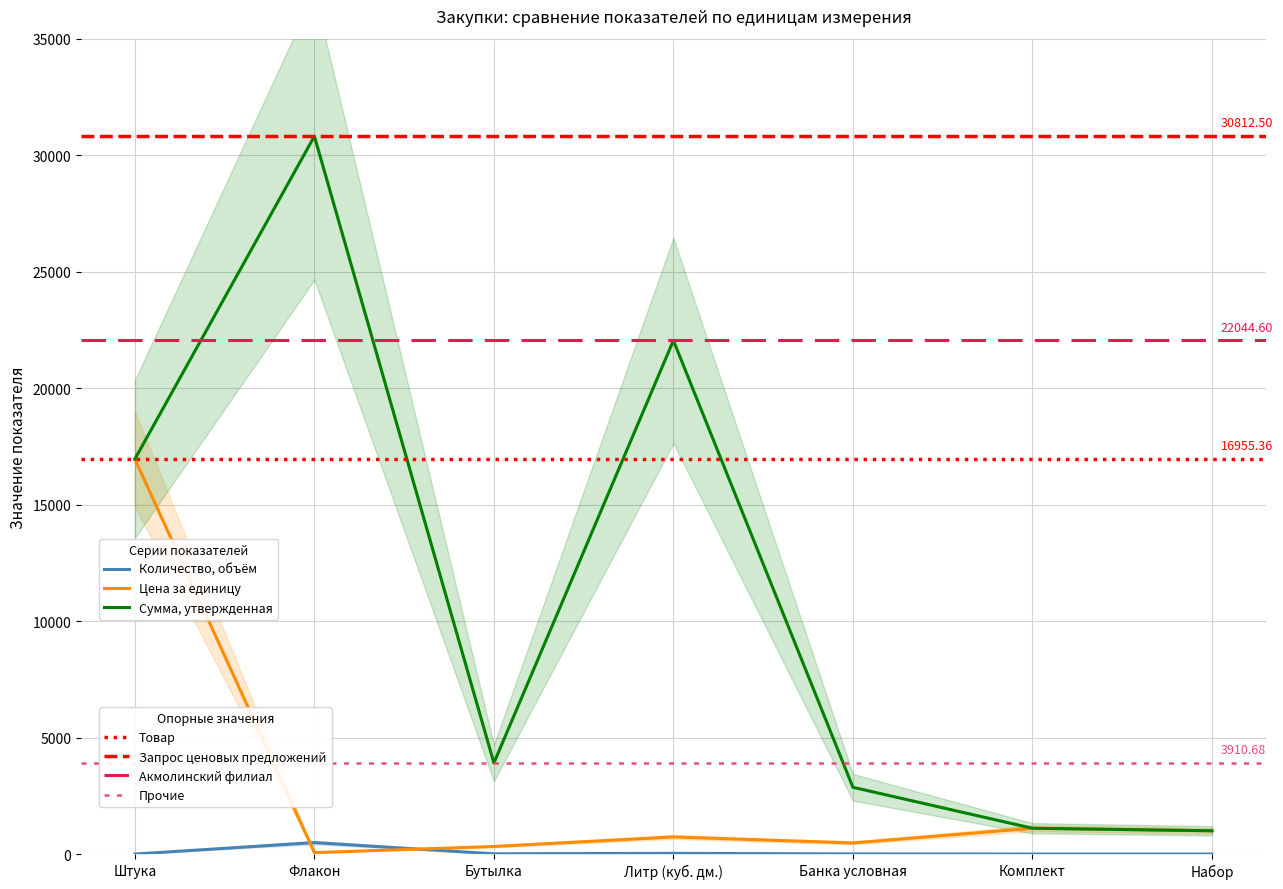

Rank the series at Литр (куб. дм.) from highest to lowest value.

Сумма, утвержденная, Цена за единицу, Количество, объём